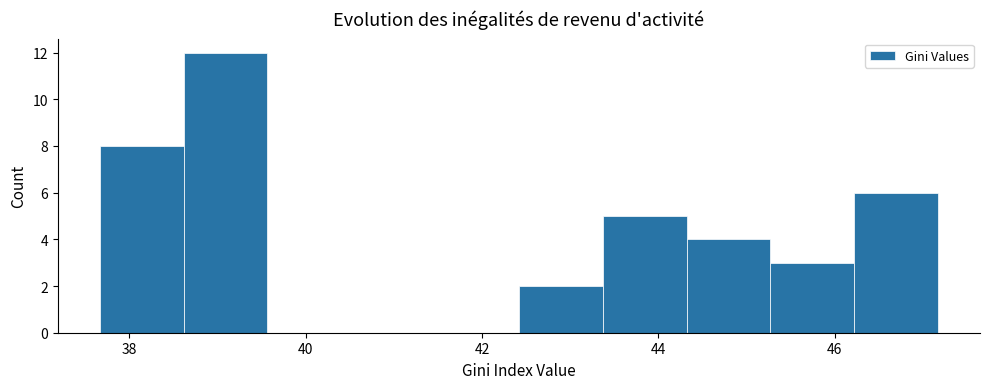

How tall is the bar that spans 42.4 to 43.4 on the x-axis? Neither the bar edges nor the heights are printed on the chart, so give them approximately, as read against the axes.

2